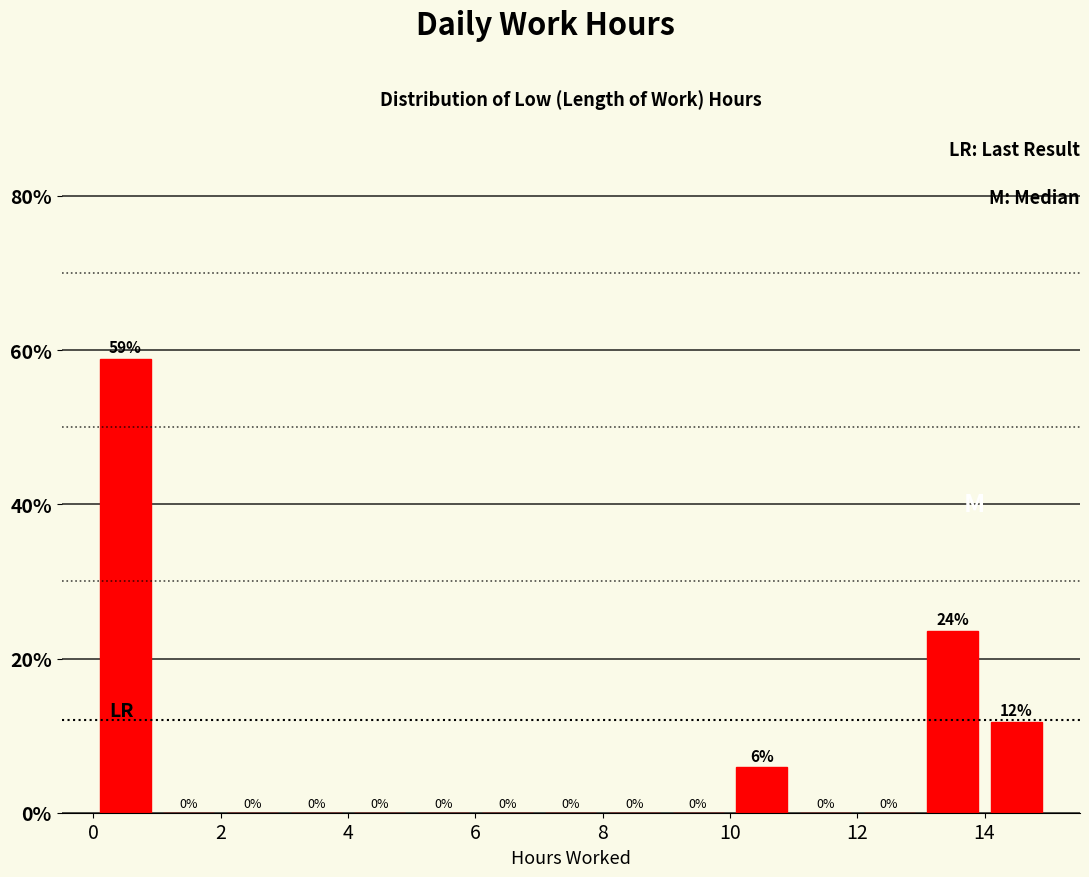

Which range on the x-axis has the tallest bar?

0 to 1